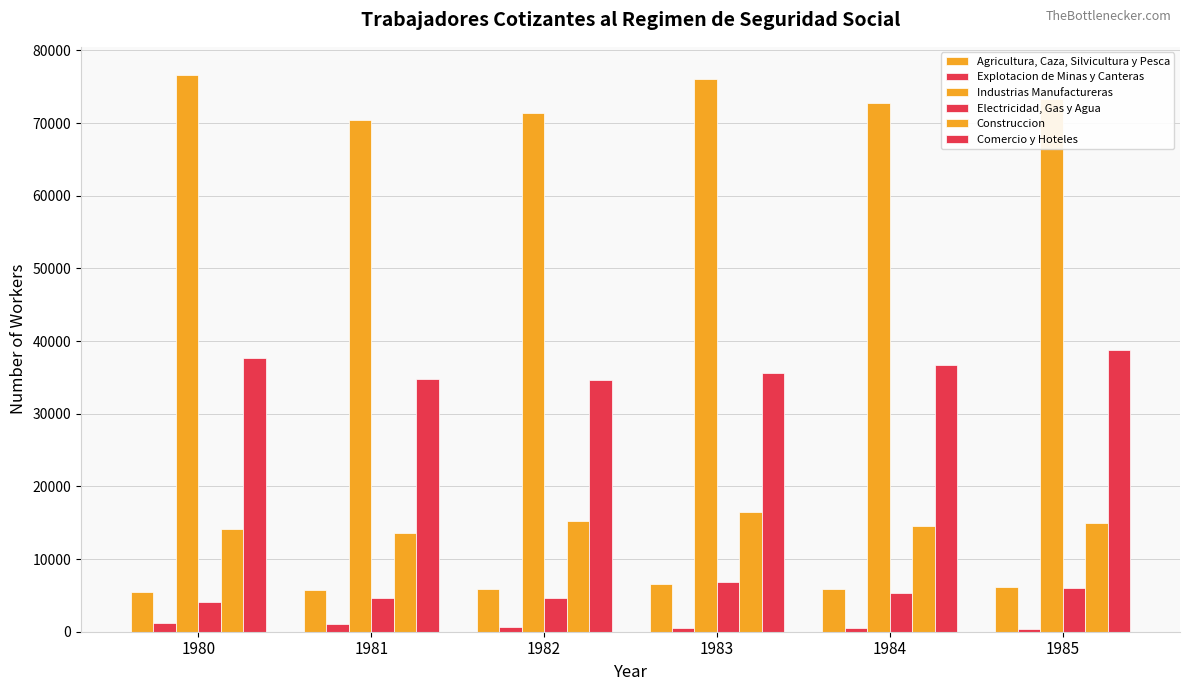

Between 1984 and 1985, which series saw the biggest shift?

Comercio y Hoteles